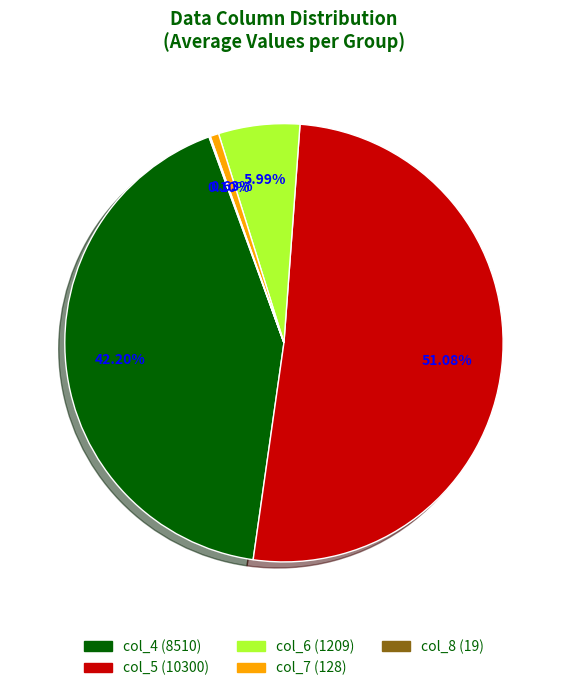

What is the ratio of the value at col_4 to the value at col_5?

0.8